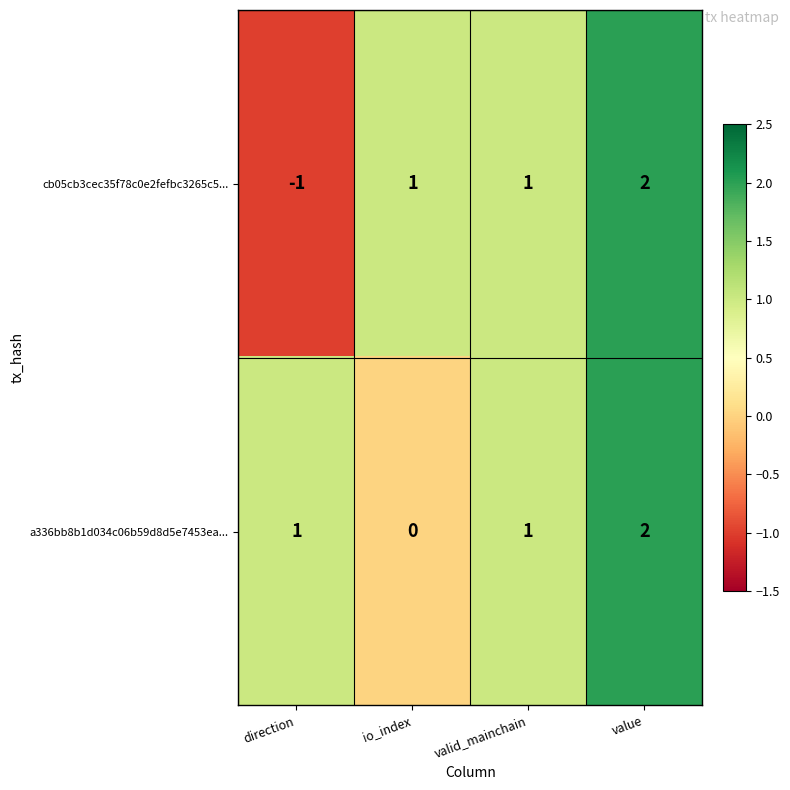

Reading left to right, extract all data points from this chart.

cb05cb3cec35f78c0e2fefbc3265c5...: direction=-1	io_index=1	valid_mainchain=1	value=2
a336bb8b1d034c06b59d8d5e7453ea...: direction=1	io_index=0	valid_mainchain=1	value=2